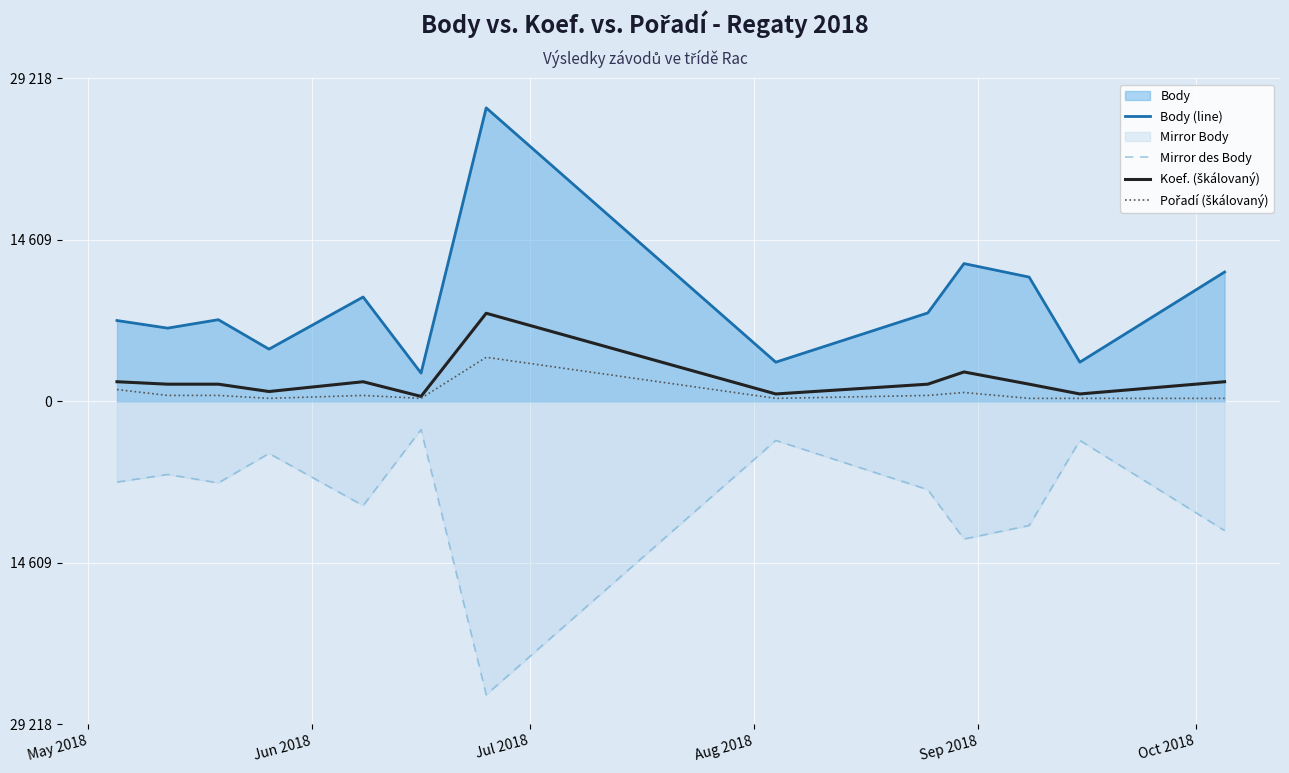

Does the chart display data point markers on the line(s)?

No